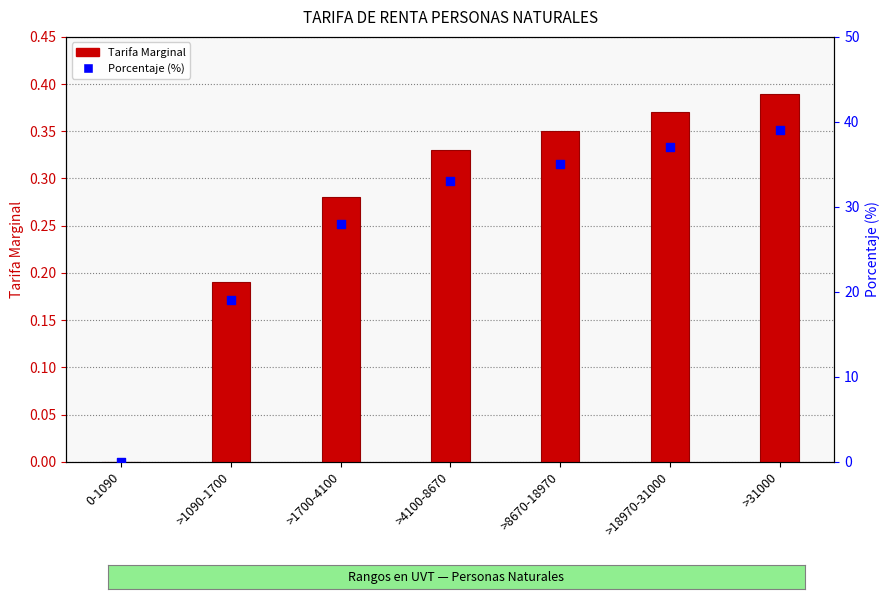

What are all the series names shown in the legend?

Tarifa Marginal, Porcentaje (%)